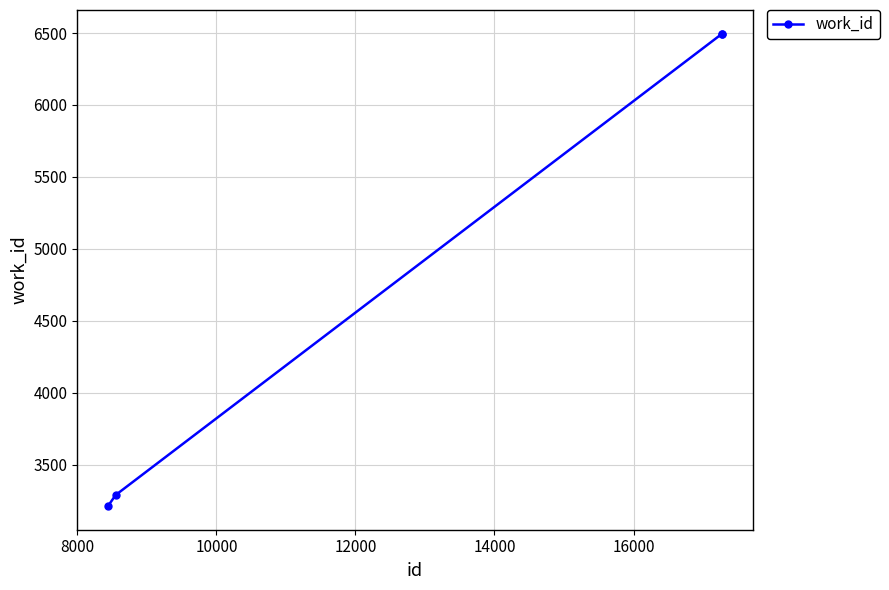

Does the chart display data point markers on the line(s)?

Yes